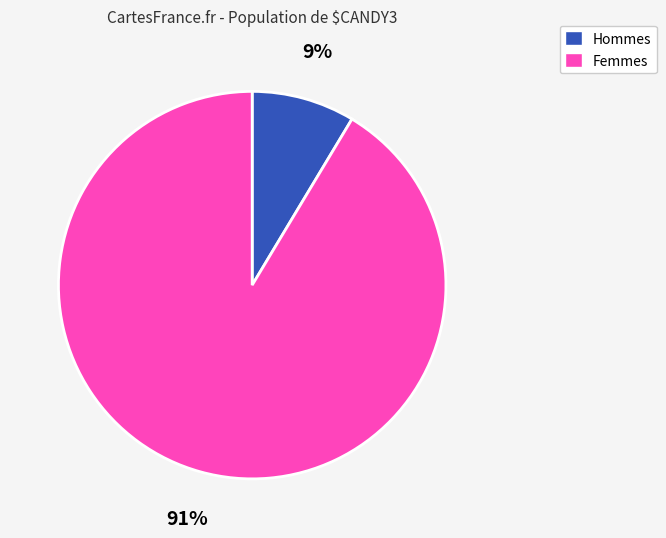

How many slices are in this pie chart?

2